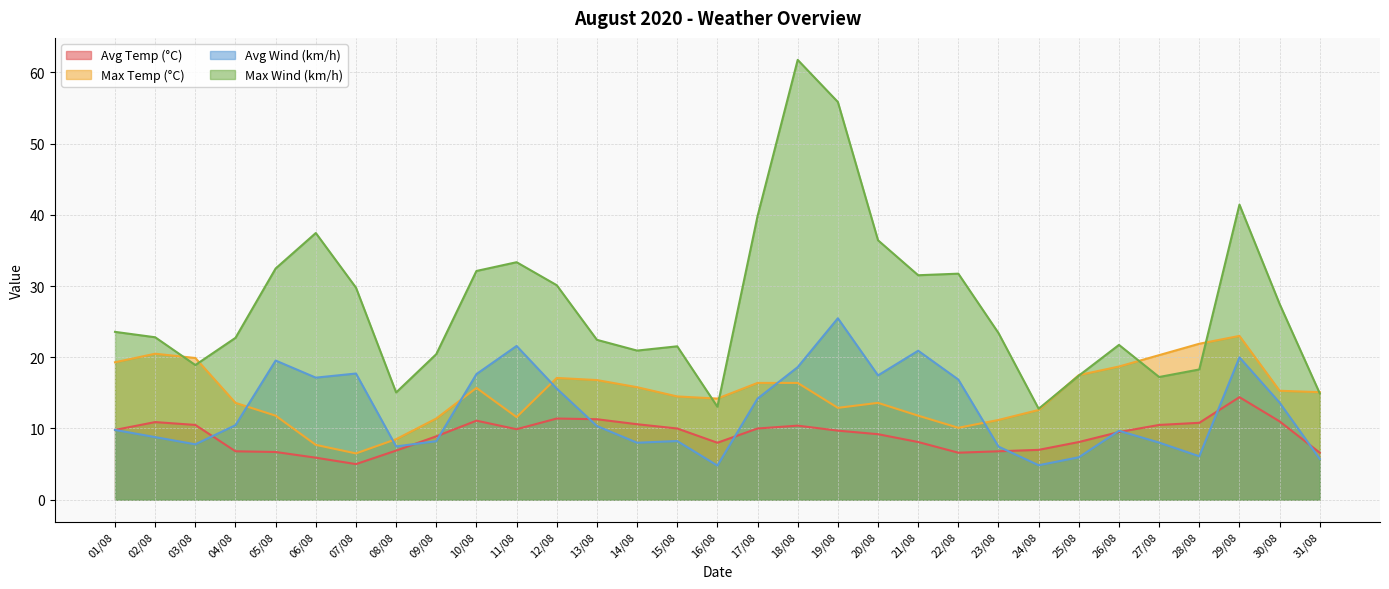

What is the value of the Avg Wind (km/h) point at the 3rd from the left?

7.8